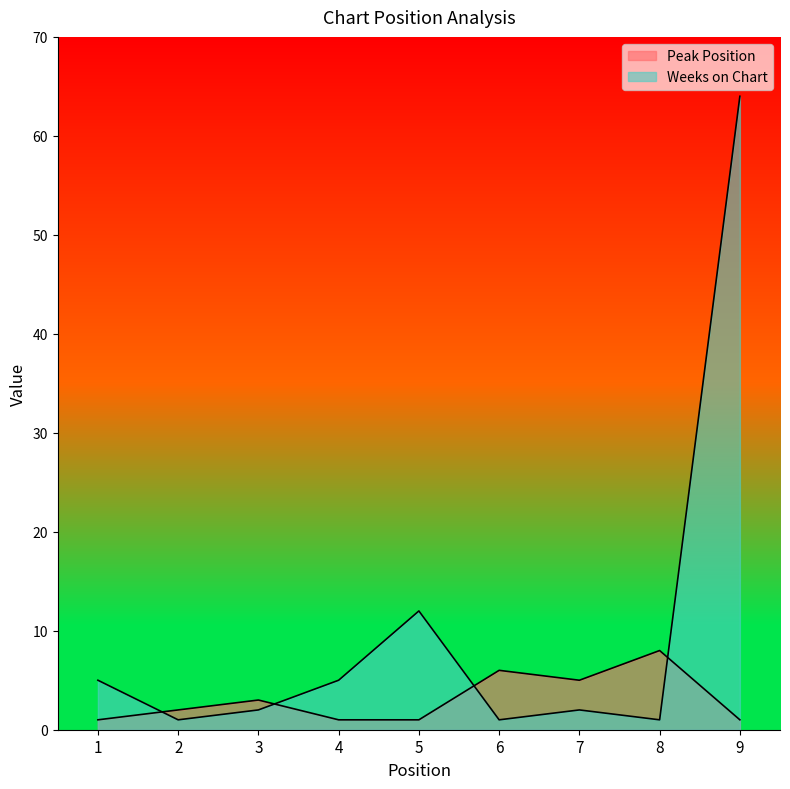

In Weeks on Chart, how many points are lower than both neighbors (excluding endpoints)?

3